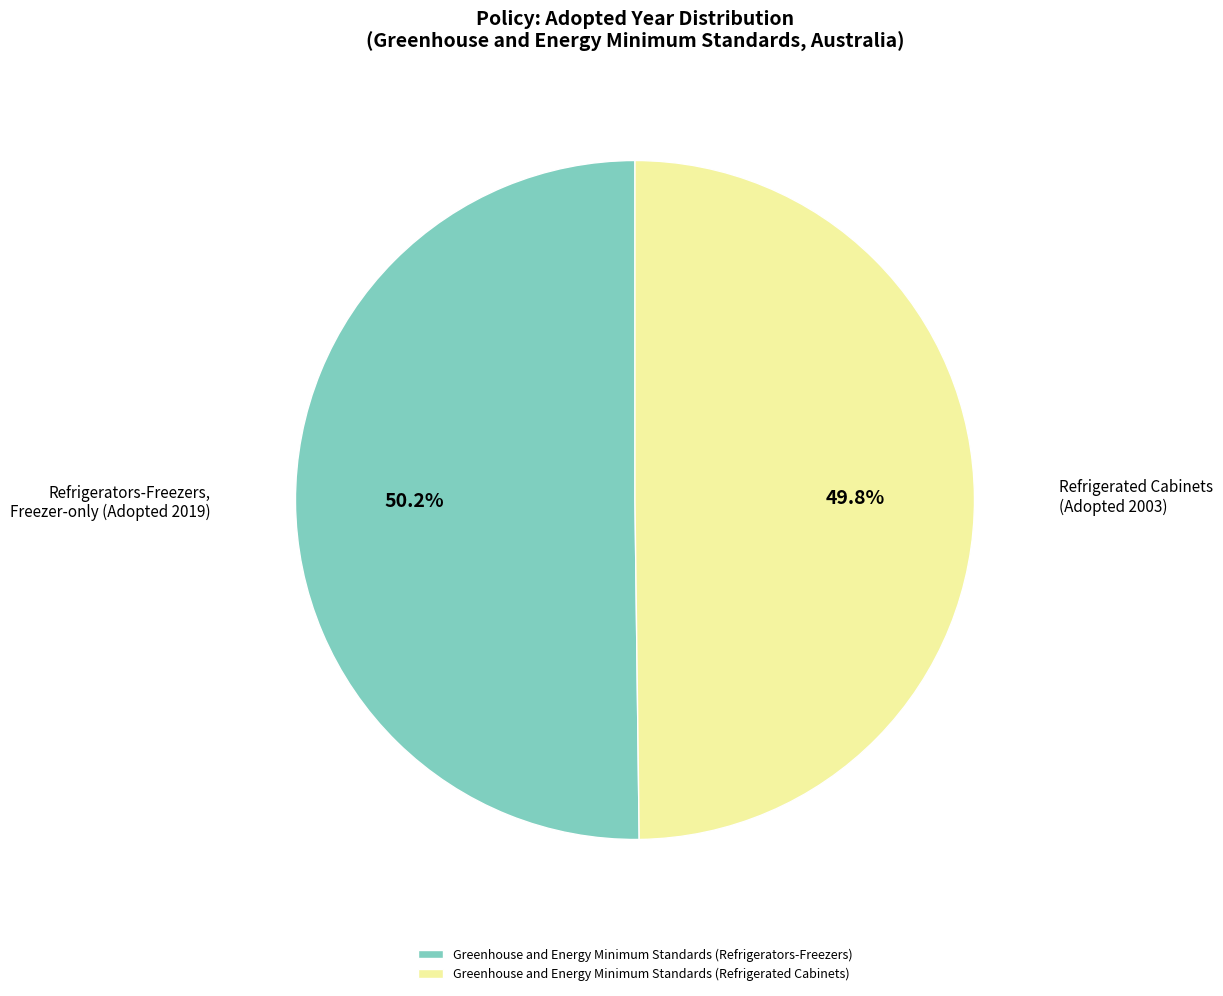

What percentage do Greenhouse and Energy Minimum Standards (Refrigerated Cabinets) and Greenhouse and Energy Minimum Standards (Refrigerators-Freezers) together represent?

100.0%